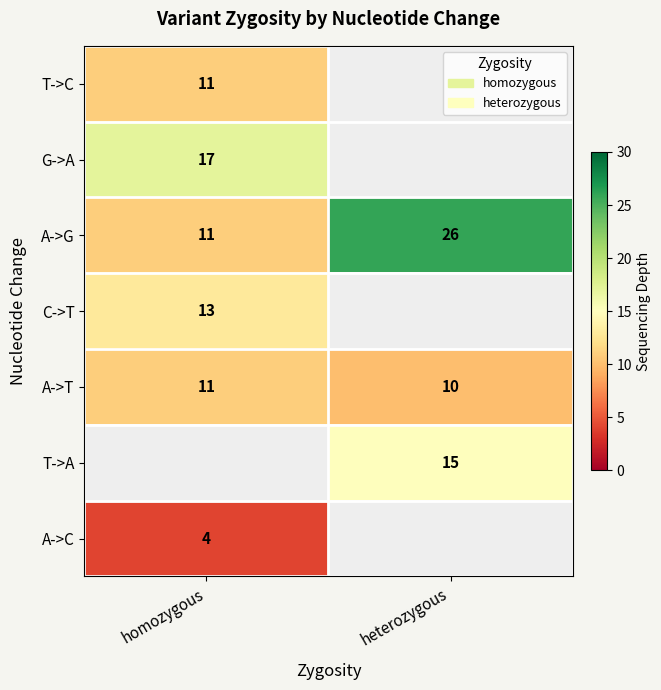

Is the value of A->T at heterozygous greater than the value of A->C at homozygous?

Yes